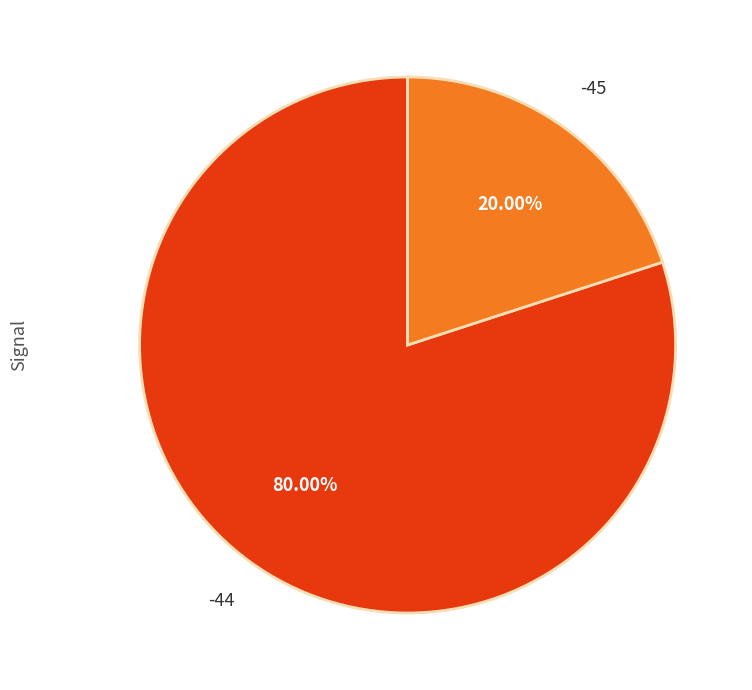

To the nearest percent, what percentage of the pie is -44?

80%